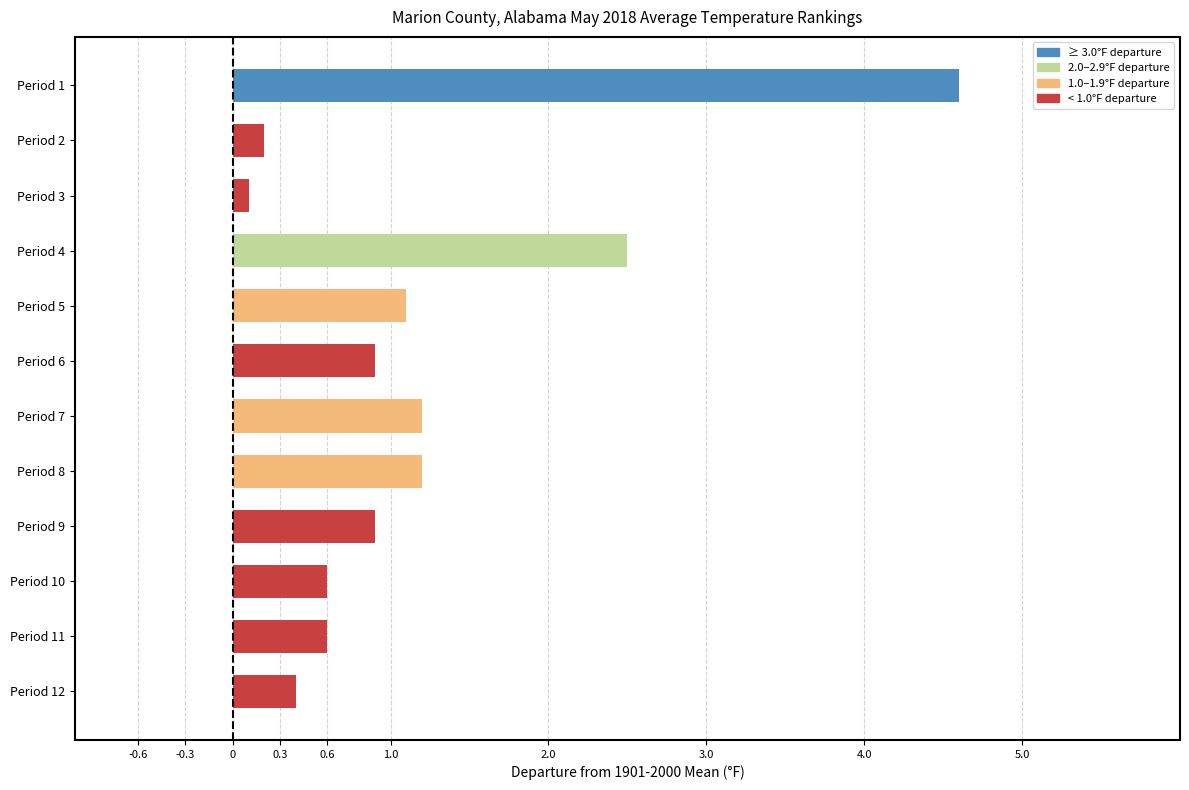

What is the difference between the maximum and minimum values?

4.5